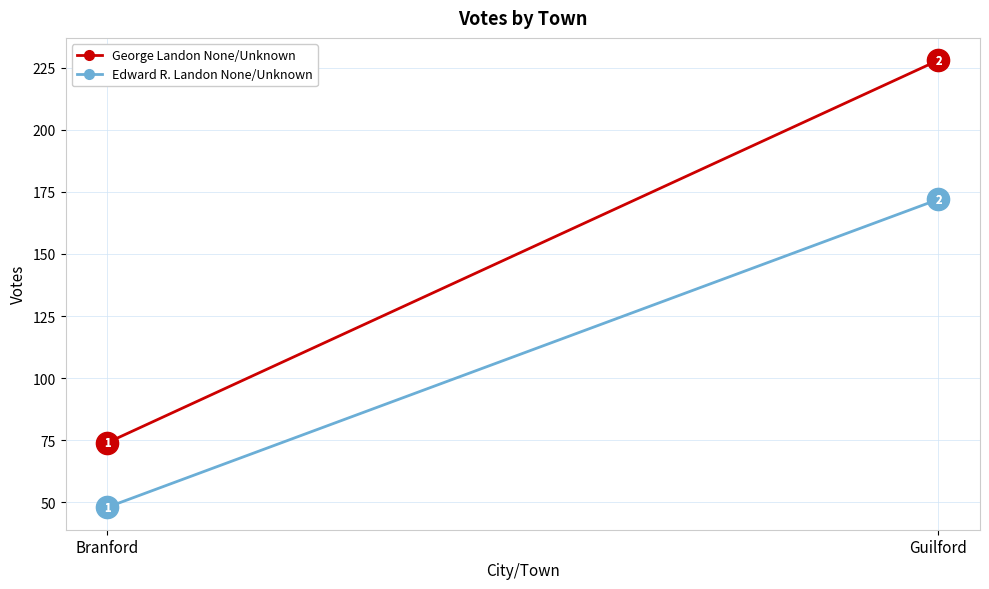

What is the total value across all series at Branford?

122